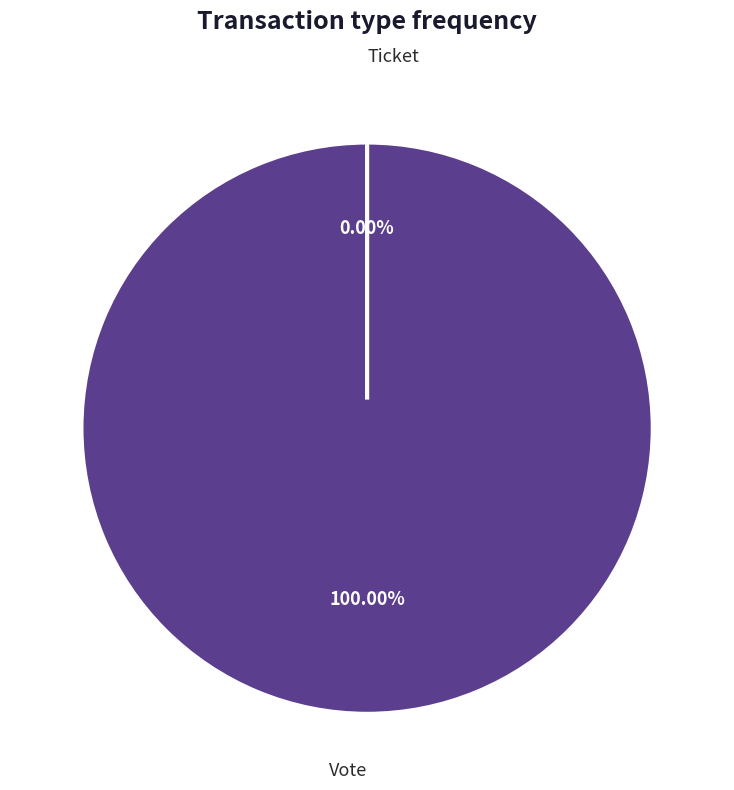

Combined, do Vote and Ticket account for over 50%?

Yes